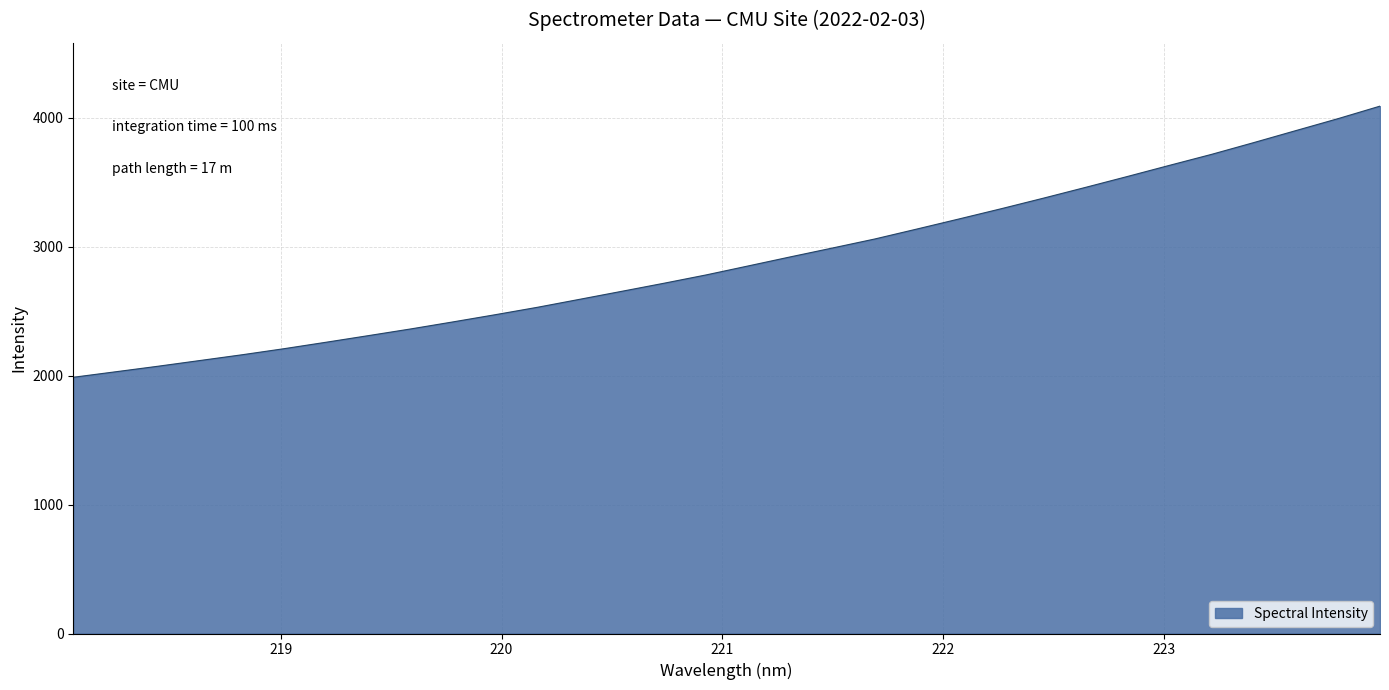

True or false: there are more than 1 points higher than both neighbors.

False